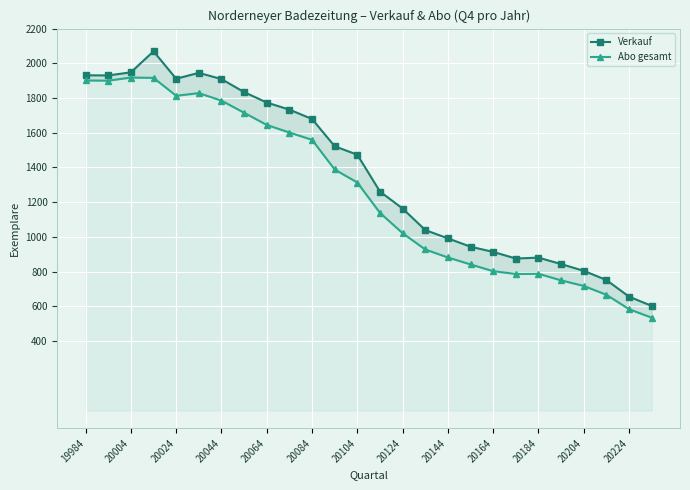

Does the chart display data point markers on the line(s)?

Yes